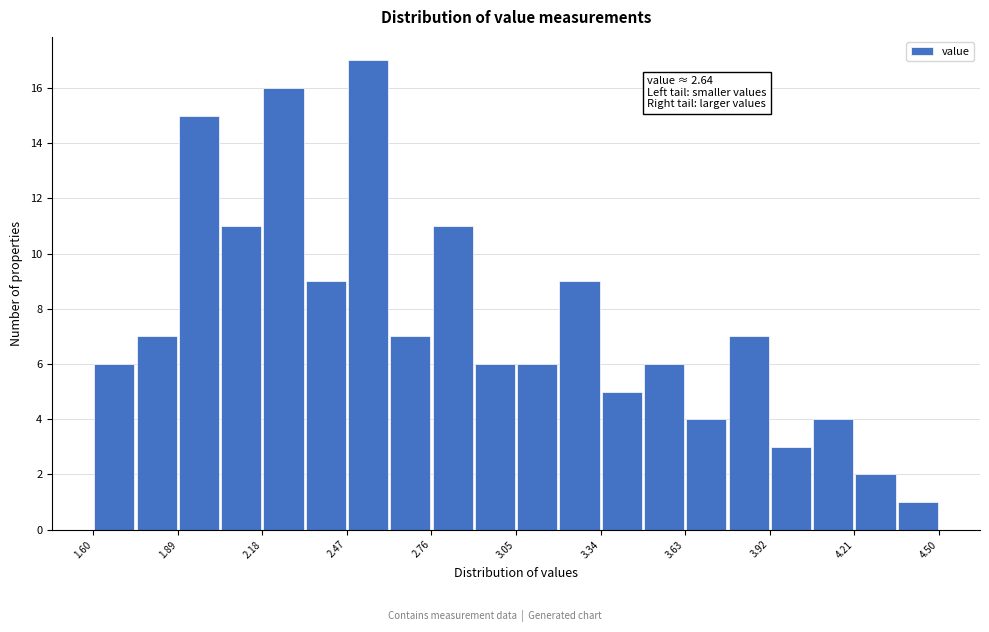

Around what value on the x-axis is the tallest bar? Give the approximate position of its centre, as read against the axis.

2.55